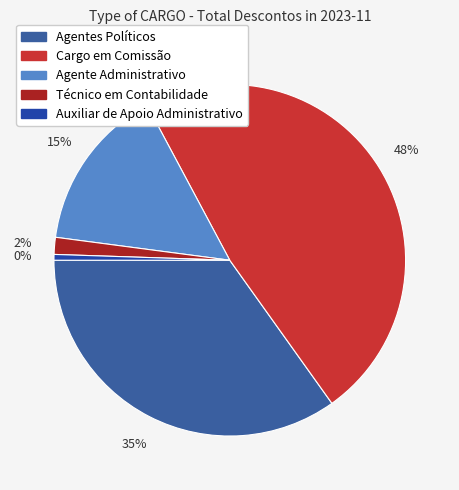

What is the change in value from Agentes Políticos to Técnico em Contabilidade?

-13442.2